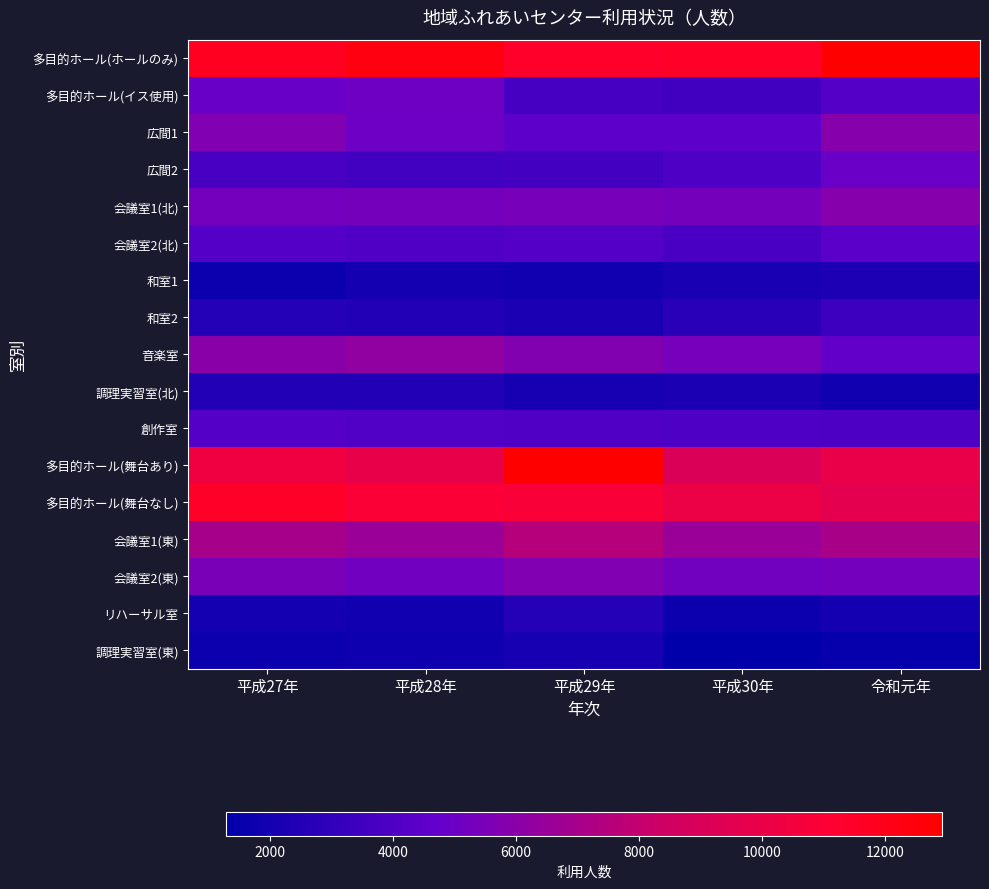

Between 平成28年 and 平成27年, which is larger?

平成28年